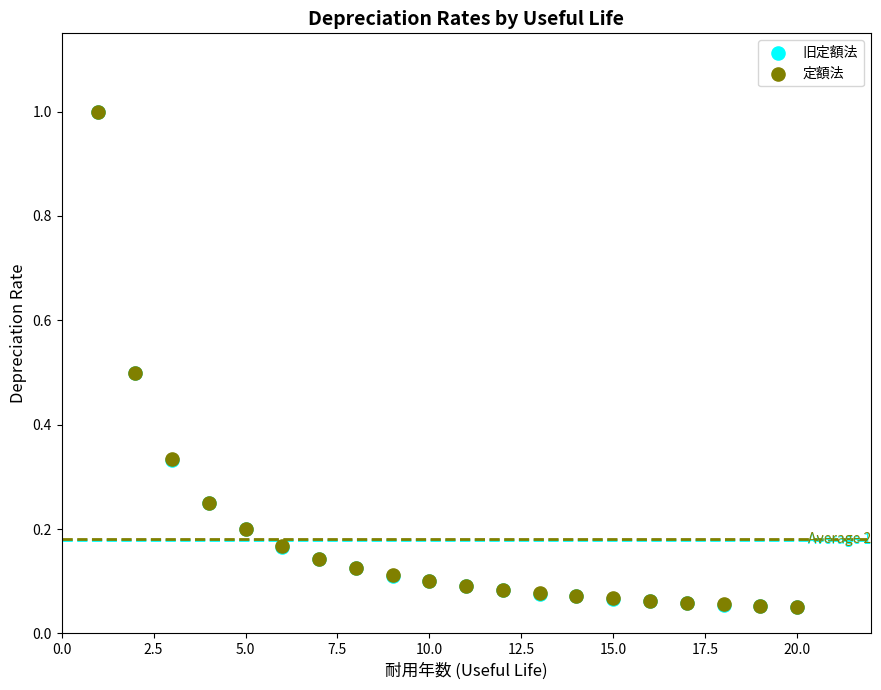

What are all the series names shown in the legend?

旧定額法, 定額法